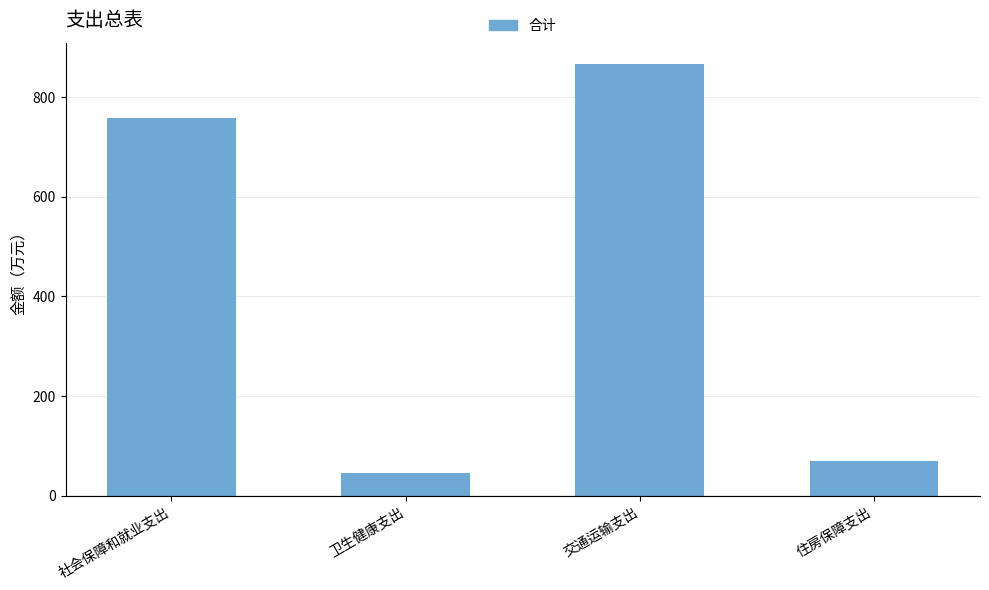

Reading right to left, extract all data points from this chart.

住房保障支出=69.3	交通运输支出=866.2	卫生健康支出=45.8	社会保障和就业支出=757.4